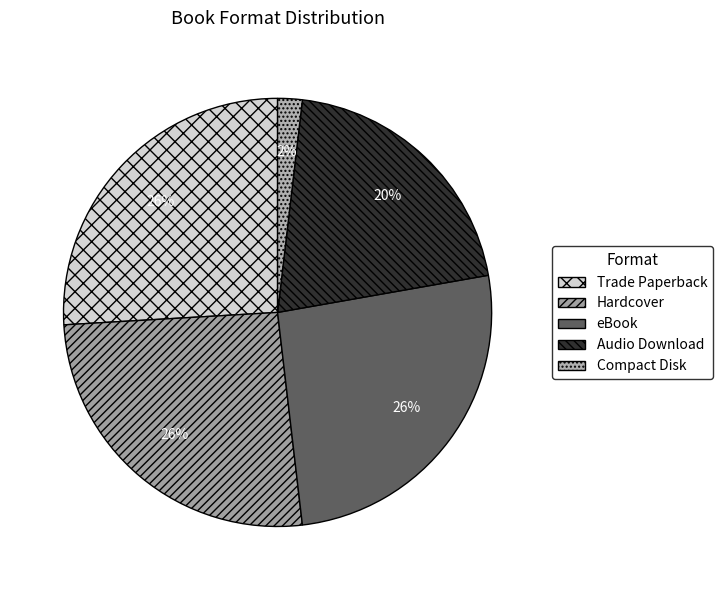

To the nearest percent, what is the difference between the Compact Disk and eBook slice percentages?

24%